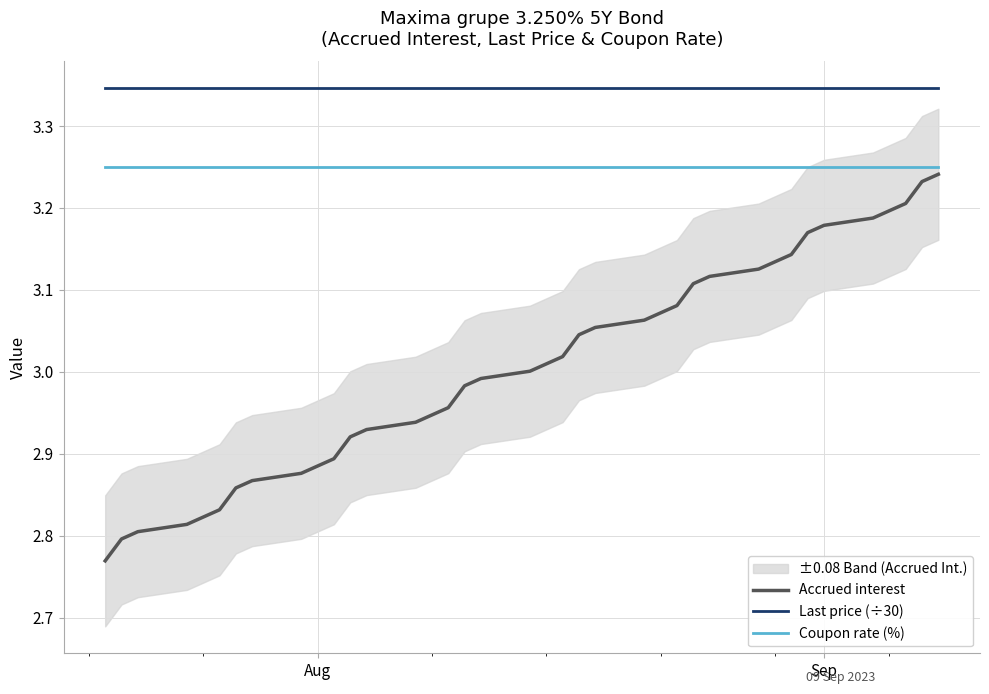

True or false: Coupon rate (%) and Last price (÷30) cross at least once.

False